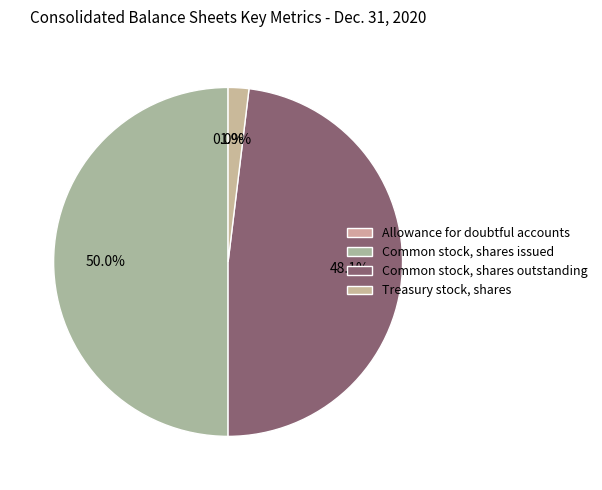

The Allowance for doubtful accounts slice represents 0% of the pie. True or false?

True